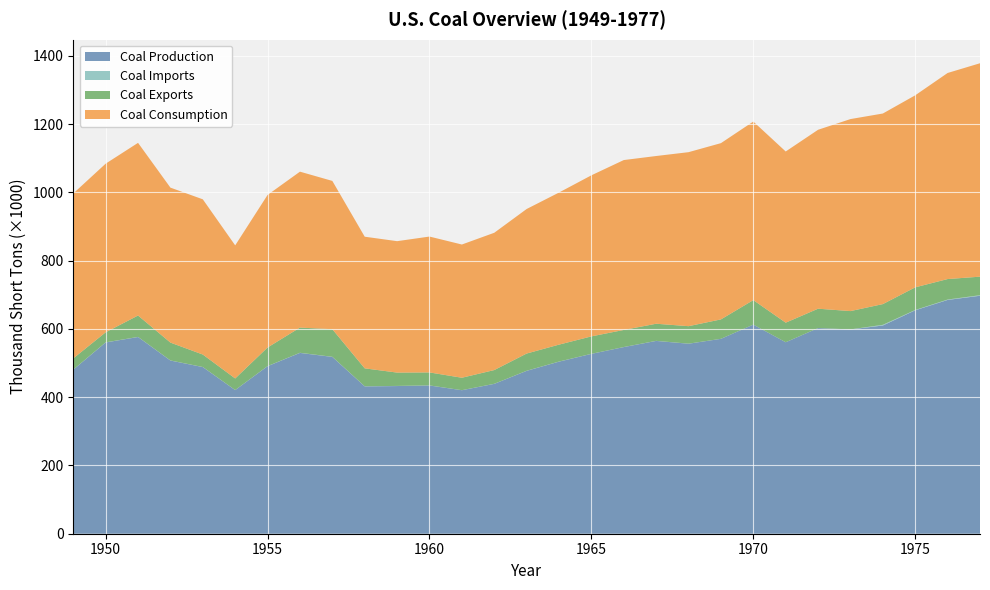

Reading right to left, list all the values displayed in this chart.

Coal Production: 1977=697205	1976=684913	1975=654641	1974=610023	1973=598568	1972=602492	1971=560919	1970=612661	1969=570978	1968=556706	1967=564882	1966=546822	1965=526954	1964=504182	1963=477195	1962=439043	1961=420423	1960=434329	1959=432677	1958=431617	1957=518042	1956=529774	1955=490838	1954=420789	1953=488239	1952=507424	1951=576335	1950=560388	1949=480570
Coal Imports: 1977=1647	1976=1203	1975=940	1974=2080	1973=127	1972=47	1971=111	1970=36	1969=109	1968=224	1967=227	1966=178	1965=184	1964=293	1963=272	1962=240	1961=165	1960=262	1959=378	1958=311	1957=368	1956=356	1955=337	1954=205	1953=258	1952=291	1951=319	1950=365	1949=315
Coal Exports: 1977=54312	1976=60021	1975=66309	1974=60661	1973=53587	1972=56740	1971=57304	1970=71733	1969=56861	1968=51155	1967=50123	1966=50068	1965=51032	1964=49544	1963=50435	1962=40215	1961=36405	1960=37981	1959=39041	1958=52573	1957=80778	1956=73797	1955=54429	1954=33892	1953=36484	1952=52235	1951=62678	1950=29360	1949=32785
Coal Consumption: 1977=625290	1976=603789	1975=562640	1974=558401	1973=562583	1972=524262	1971=501574	1970=523230	1969=516413	1968=509827	1967=491430	1966=497748	1965=471965	1964=445670	1963=423480	1962=402259	1961=390352	1960=398081	1959=385062	1958=385713	1957=434476	1956=456857	1955=447012	1954=389943	1953=454798	1952=454057	1951=505904	1950=494101	1949=483237